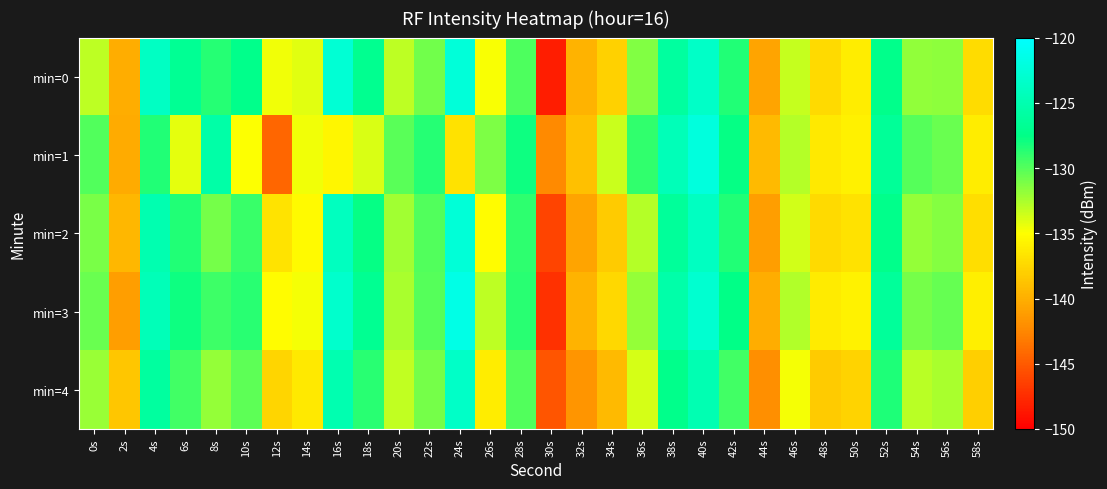

What is the minimum value shown in the chart?

-148.3